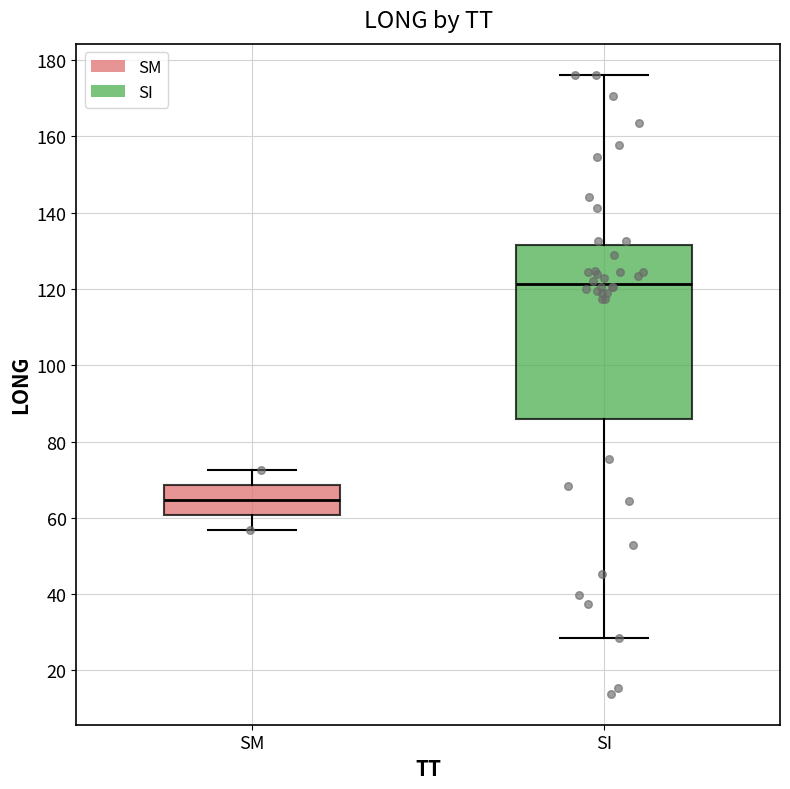

Reading left to right, read every box against the y-axis: the position of its median line, the range the box covers, and the ends of its whiskers. The values are not printed on the chart, so give them approximately, as read against the axis.

SM: median 64, box 60 to 68, whiskers 56 to 72
SI: median 122, box 86 to 132, whiskers 28 to 176